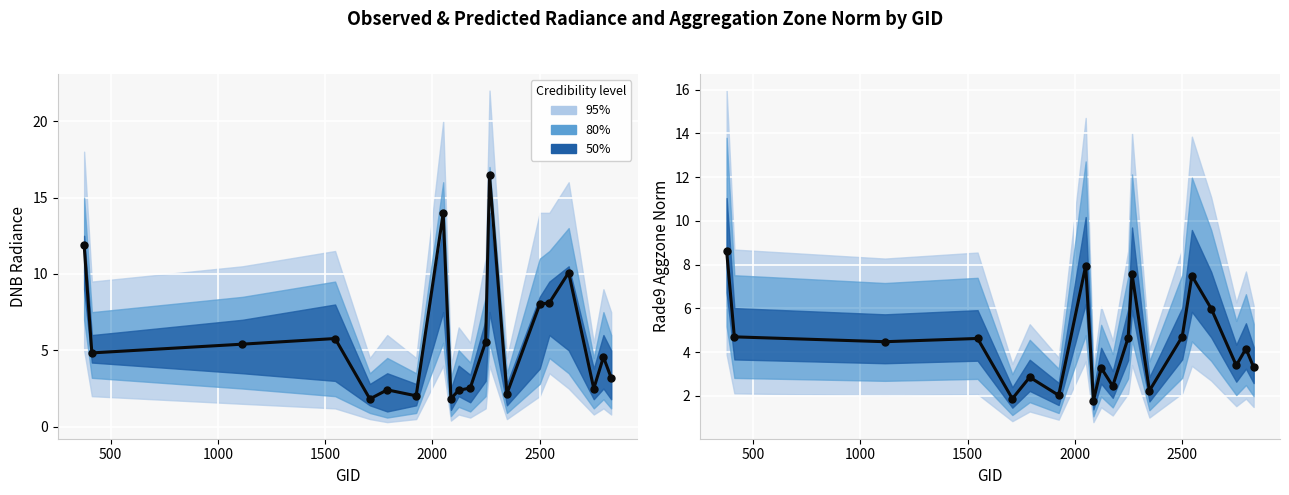

Which series contains the lowest Y value?

rade9_aggzone_norm (median)